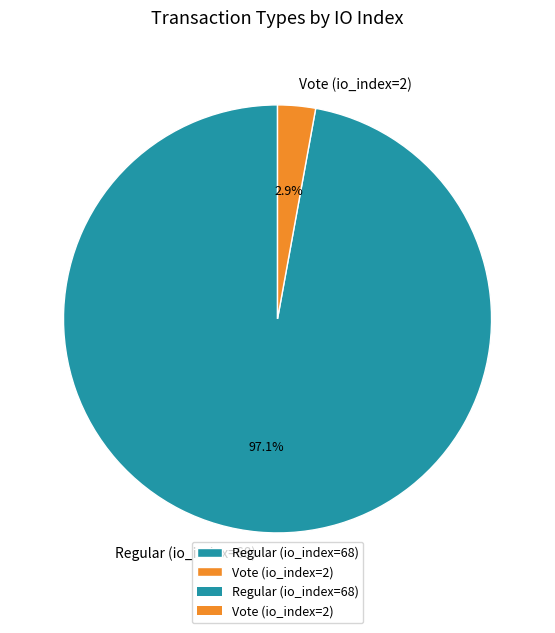

The Vote (io_index=2) slice represents 12% of the pie. True or false?

False